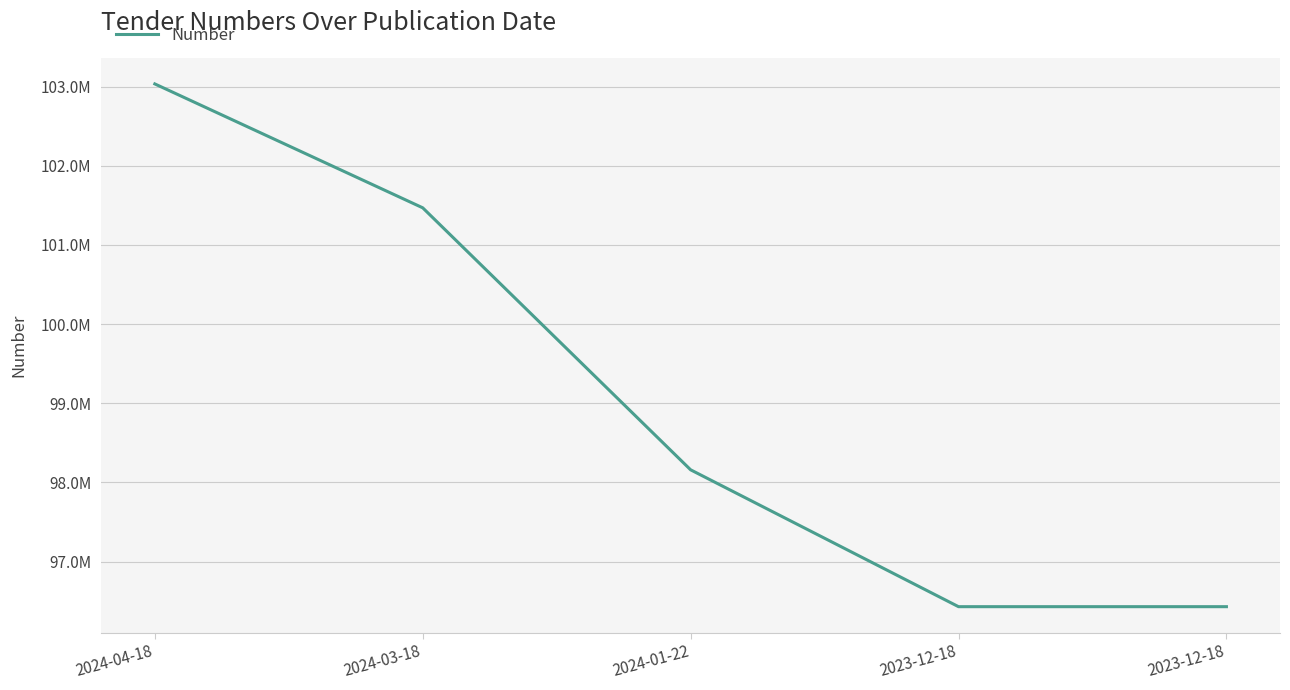

What is the sum of all values?

495519252